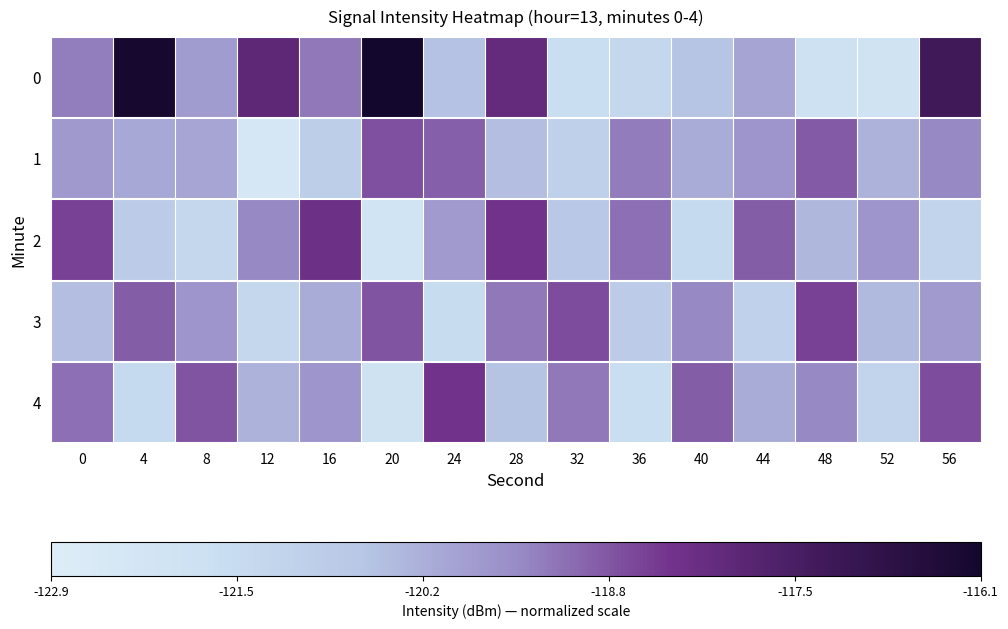

Which category has the highest value across all series?

20